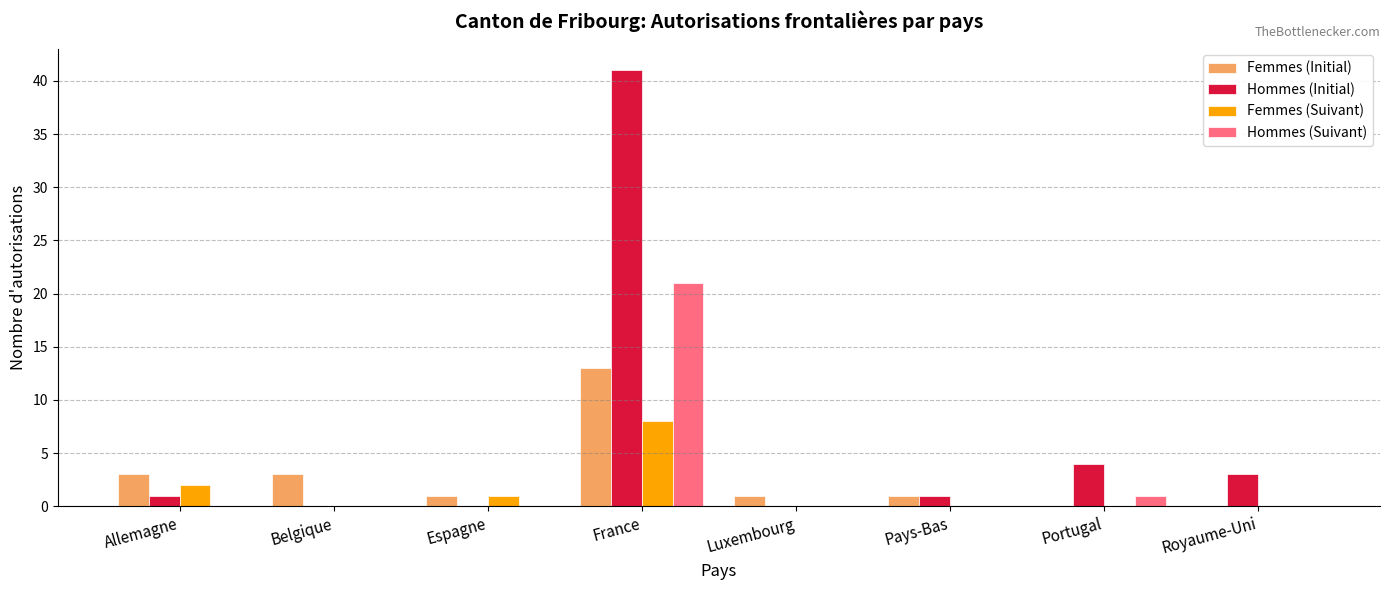

What is the difference between the Femmes (Initial) values at France and Portugal?

13